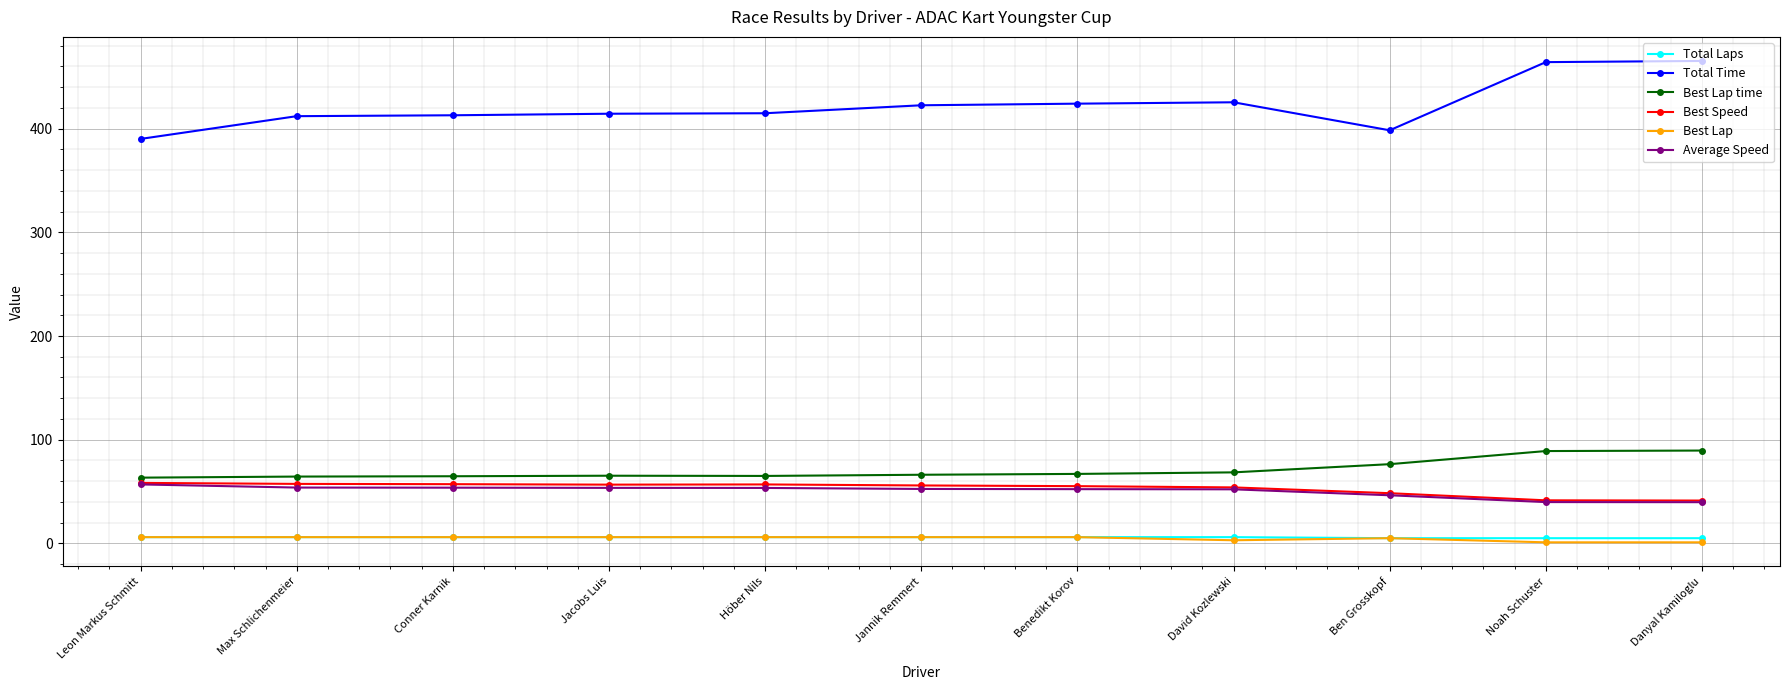

What position from the left is Noah Schuster?

10